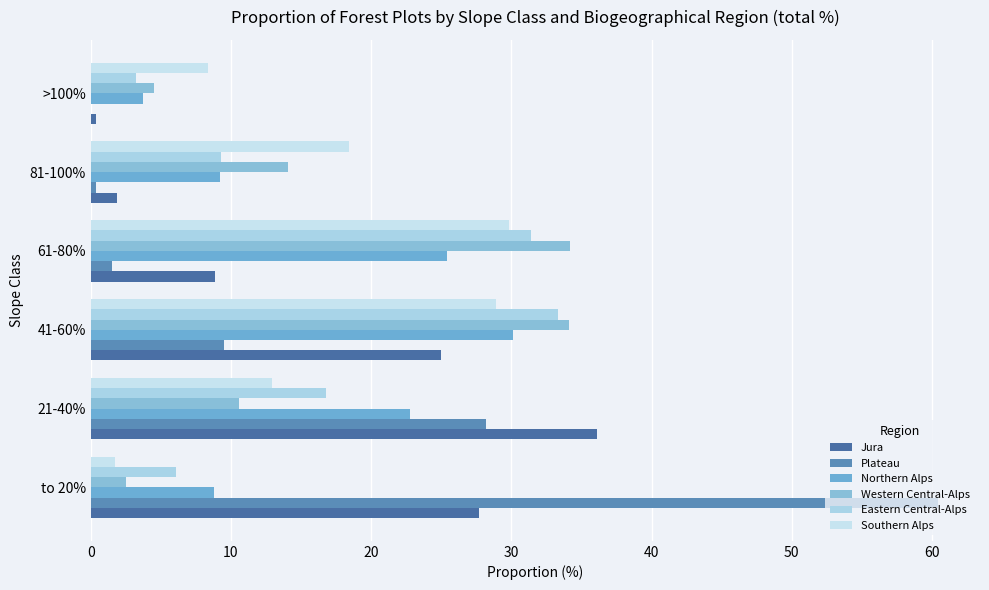

How many categories are shown in the chart?

6